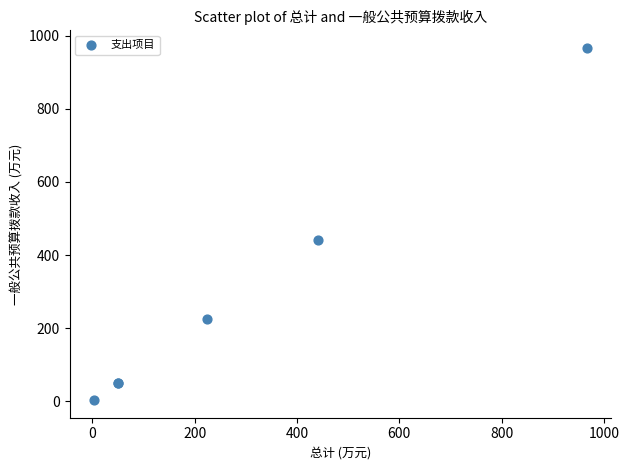

What Y value in the scatter plot is closest to 484?

440.3